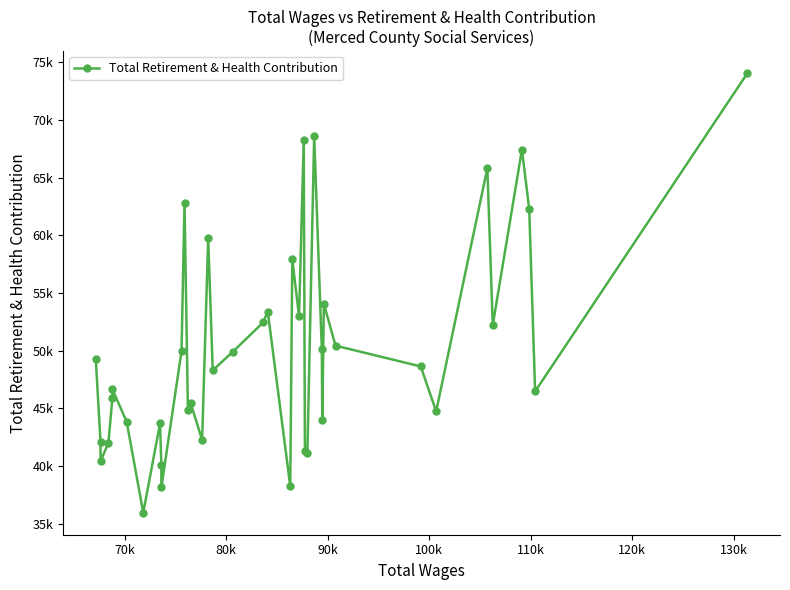

How many lines are shown in the chart?

1